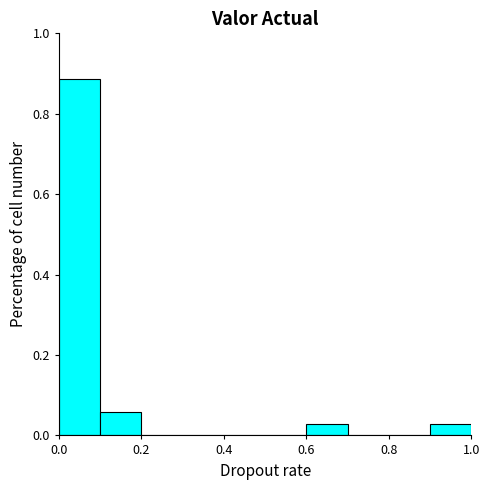

Reading left to right, list every bar in this chart as the range it spans on the x-axis followed by its height. The values are not printed on the chart, so give them approximately, as read against the axis.

0.0 to 0.1: 0.88
0.1 to 0.2: 0.06
0.2 to 0.3: 0
0.3 to 0.4: 0
0.4 to 0.5: 0
0.5 to 0.6: 0
0.6 to 0.7: 0.02
0.7 to 0.8: 0
0.8 to 0.9: 0
0.9 to 1.0: 0.02